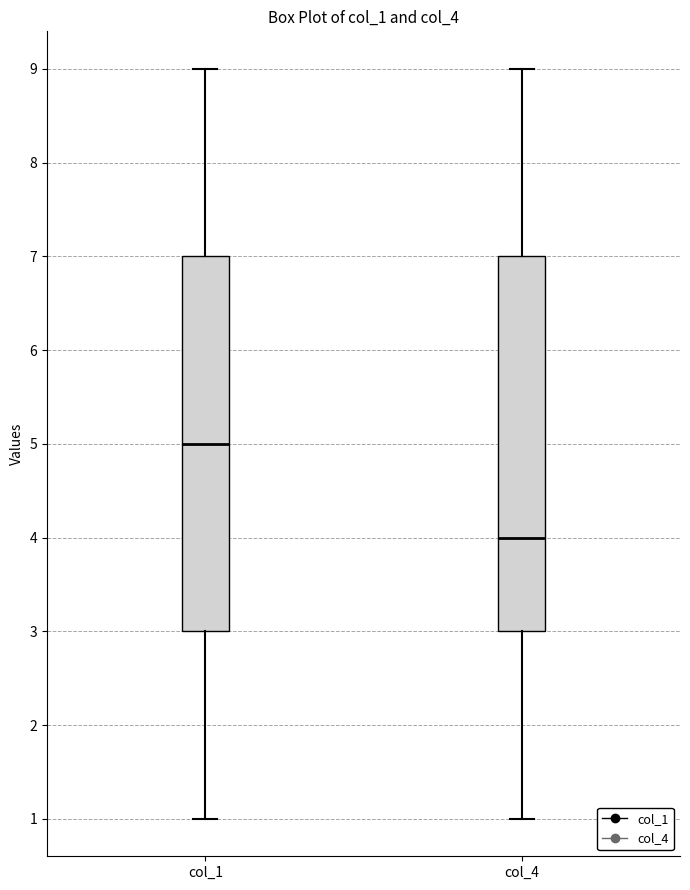

Which box has the lowest median line?

col_4